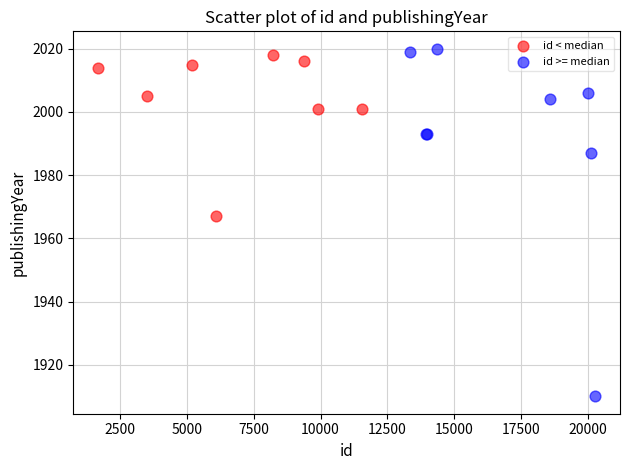

Which series has the largest Y range (max minus min)?

id >= median